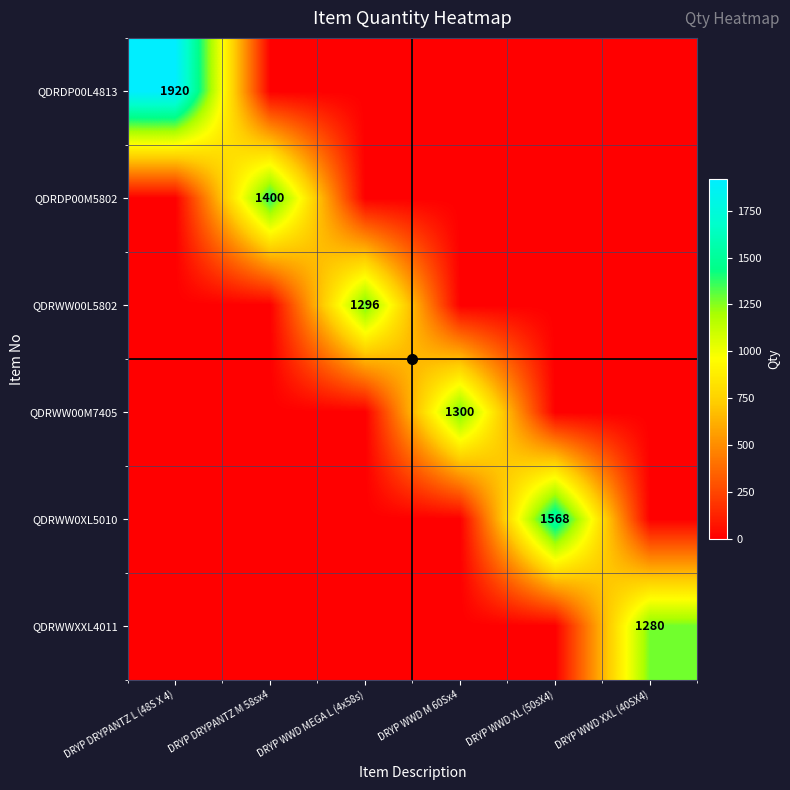

Is it true that QDRWW00M7405 equals 1300 at DRYP WWD M 60Sx4?

True